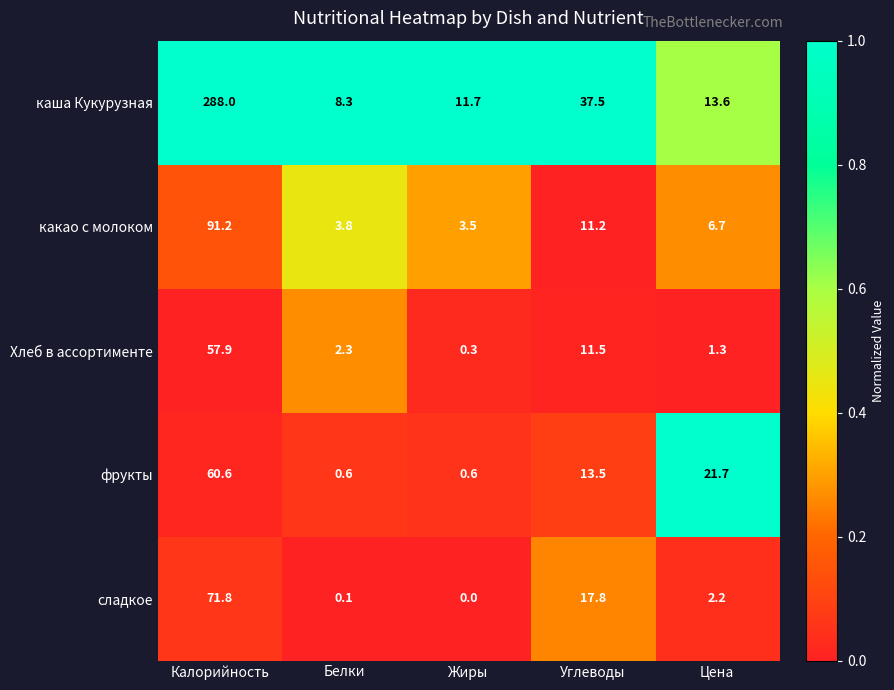

Is it true that какао с молоком equals 5.3 at Белки?

False